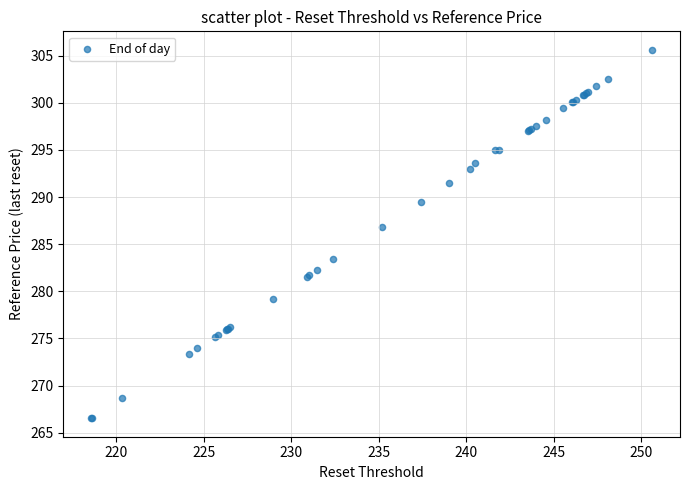

What Y value in the scatter plot is closest to 286?

286.8